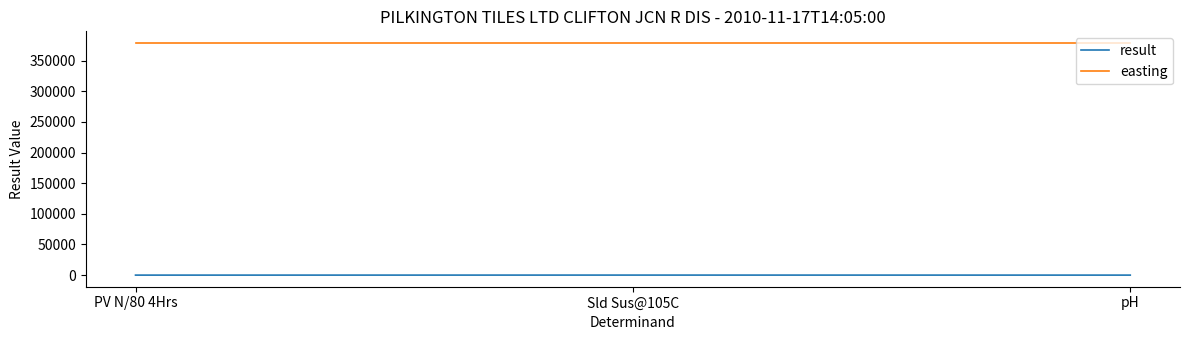

What is the maximum value shown in the chart?

378901.0